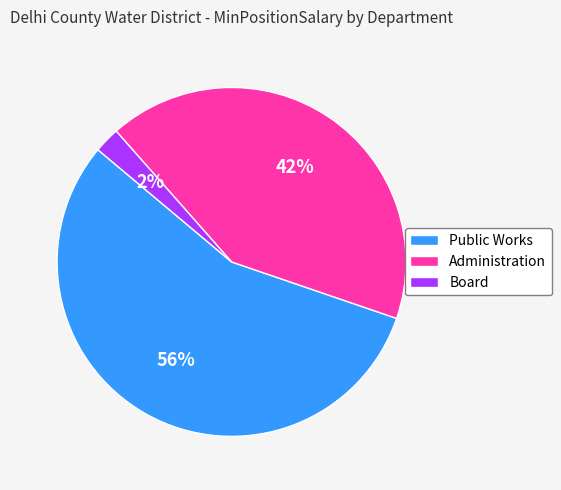

Does Public Works represent more than half of the total?

Yes